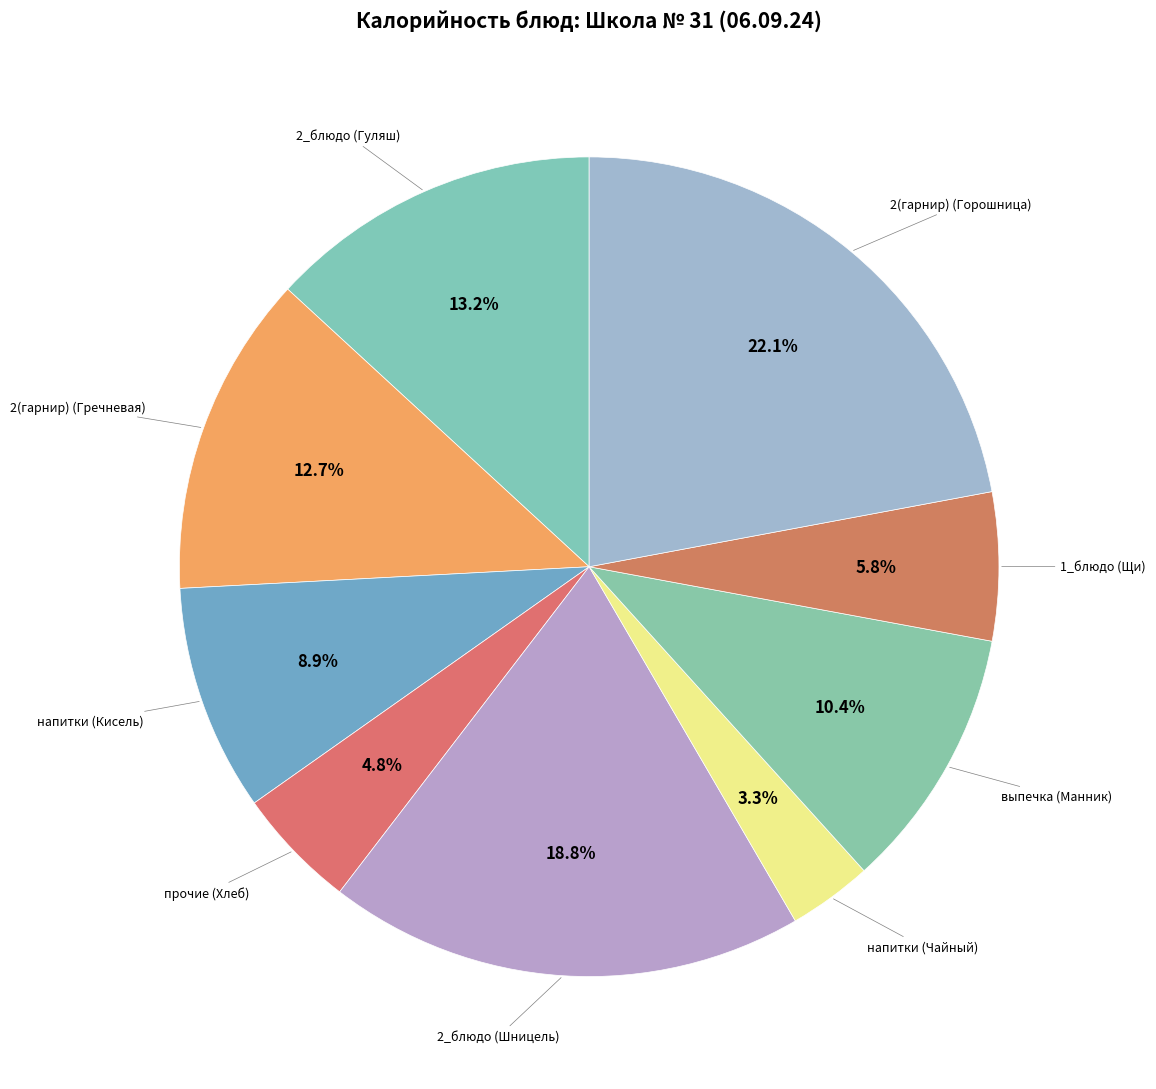

What percentage is the 2(гарнир) (Горошница) slice, to the nearest percent?

22%